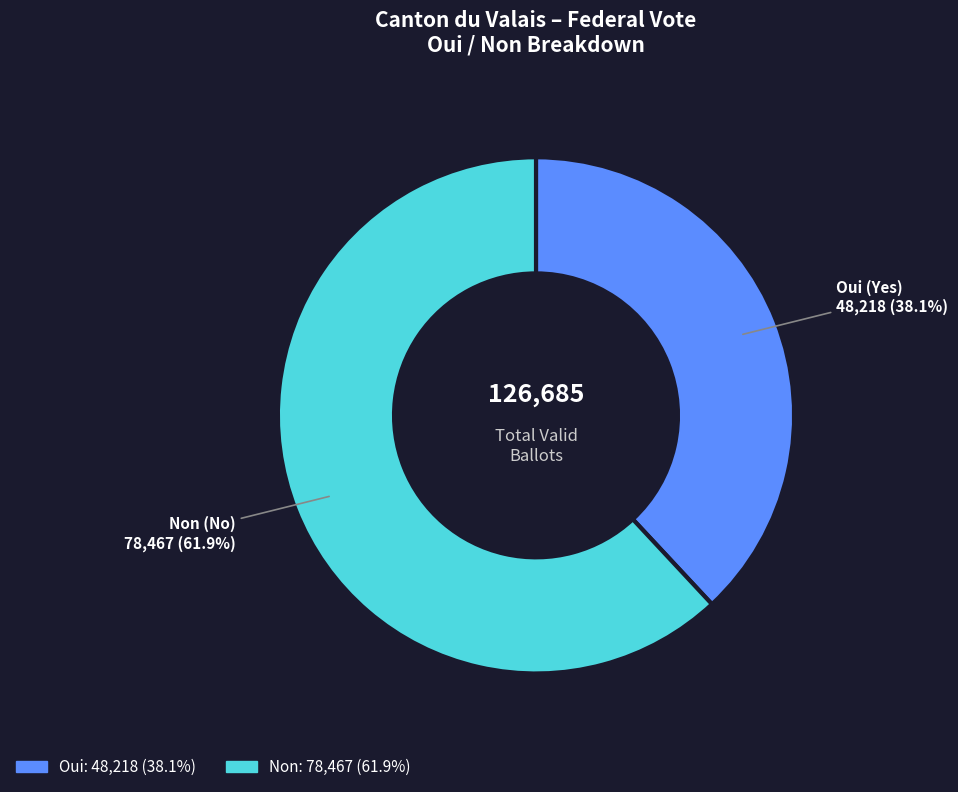

How many slices are in this pie chart?

2